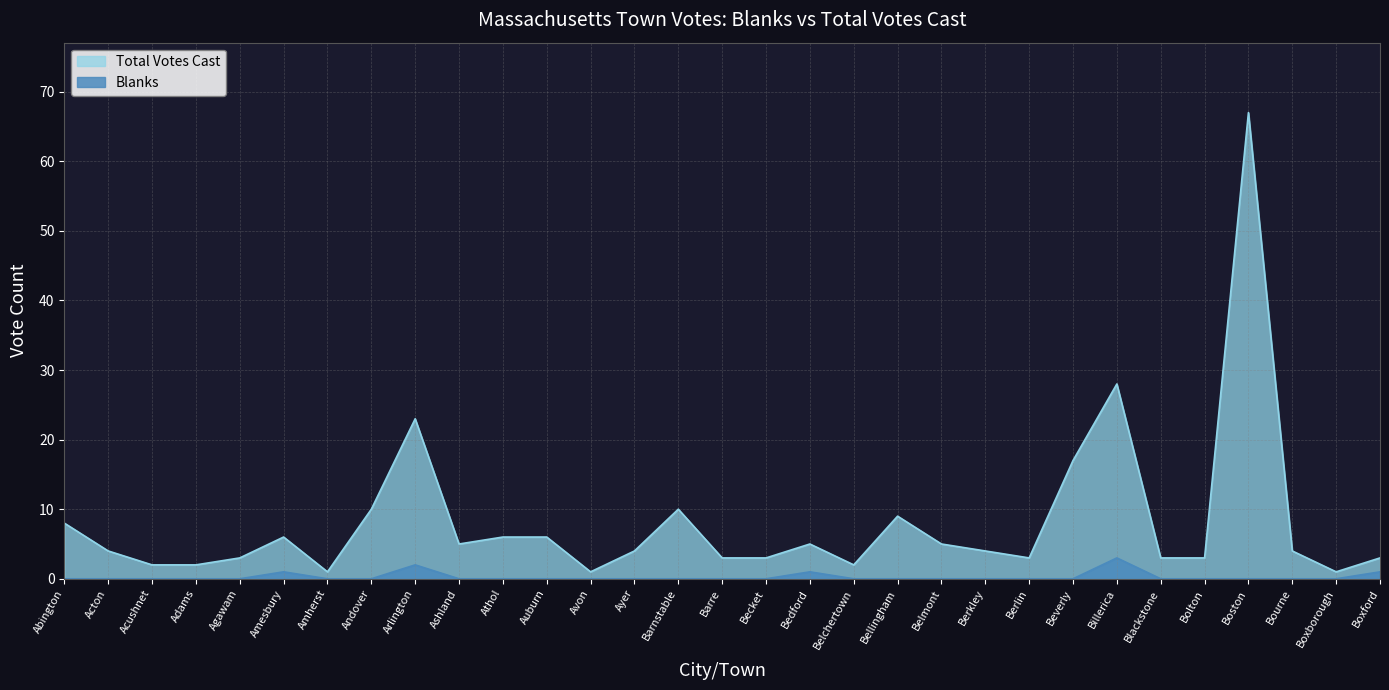

What is the difference between the highest and lowest values at Boxborough?

1